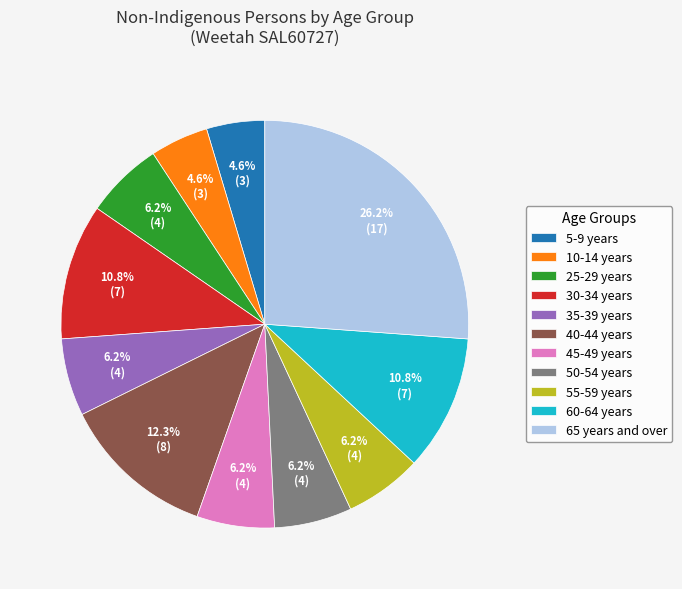

Combined, what portion of the pie is 5-9 years and 55-59 years?

10.8%